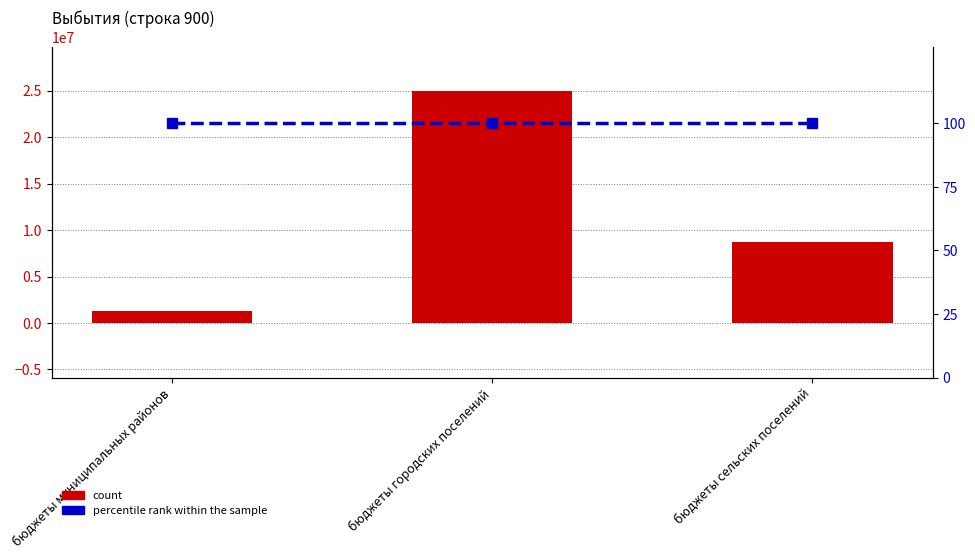

Is the value of percentile rank within the sample at бюджеты муниципальных районов greater than the value of count at бюджеты сельских поселений?

No